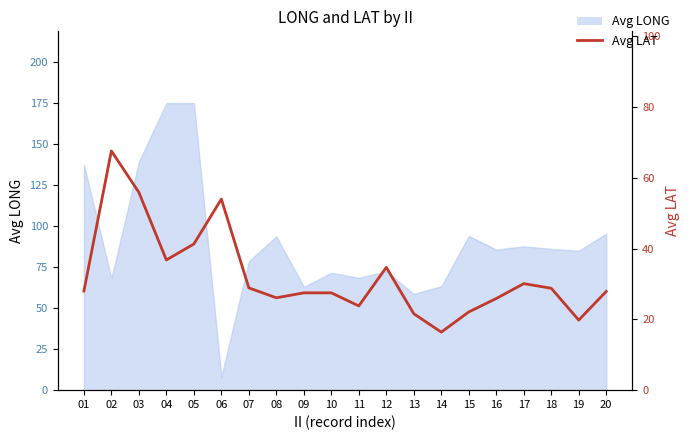

The chart shows a value of 19.8 at 19. True or false?

True